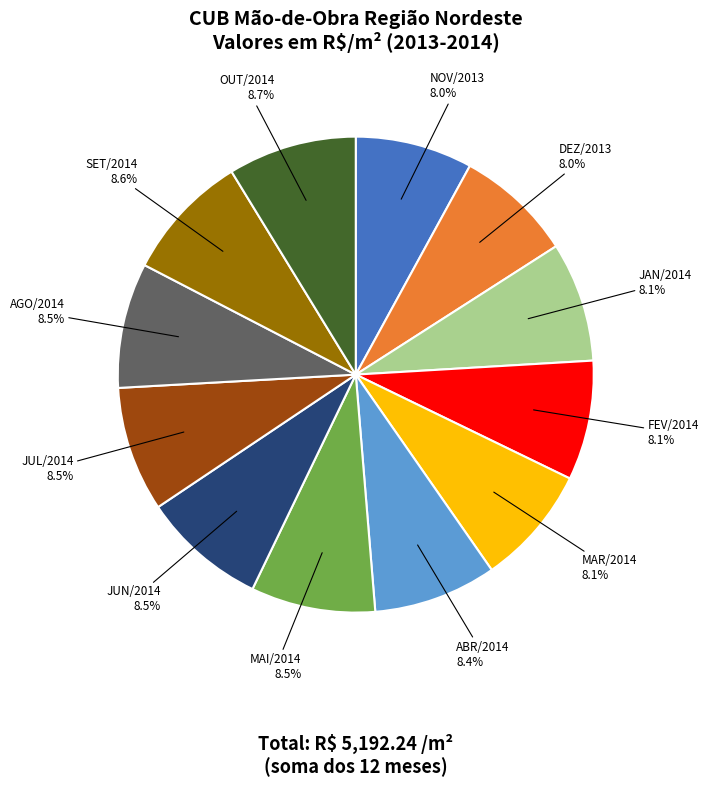

What is the ratio of the value at DEZ/2013 to the value at OUT/2014?

0.9